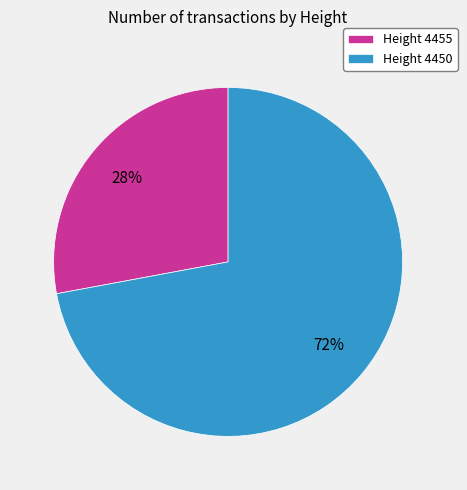

To the nearest percent, what is the difference between the Height 4450 and Height 4455 slice percentages?

44%